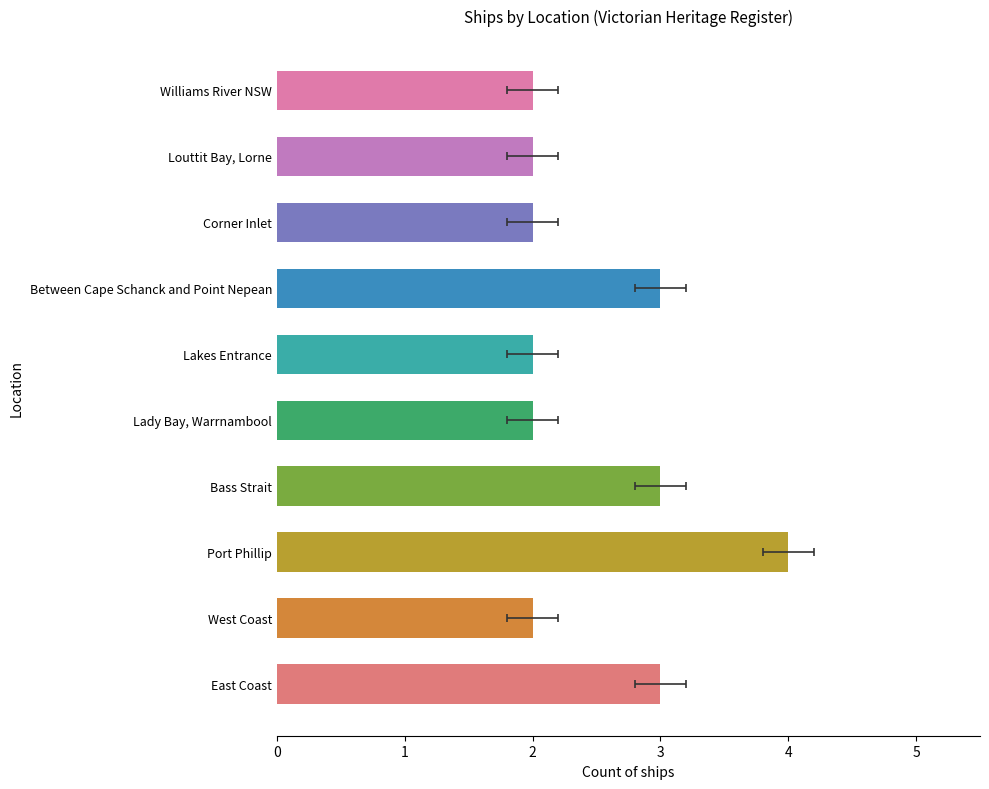

What is the difference between the second highest and minimum values?

1